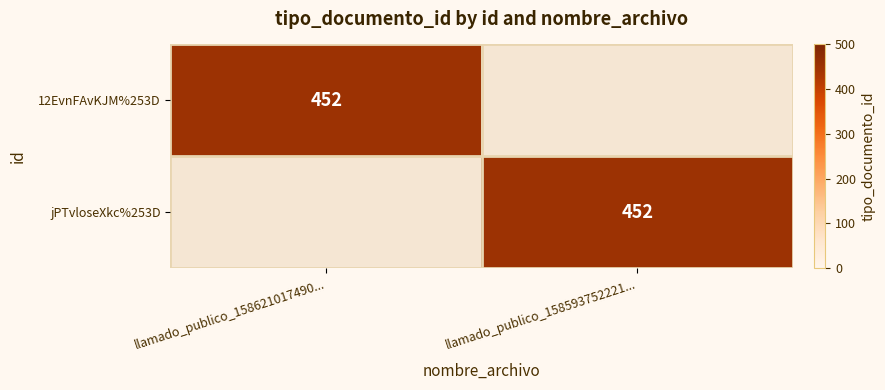

Is it true that 12EvnFAvKJM%253D equals 452 at llamado_publico_158621017490...?

True